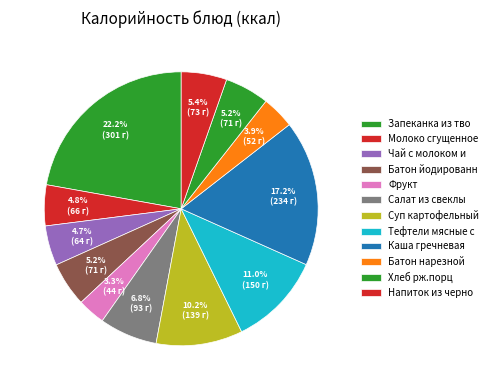

Count the number of slices in the pie.

12